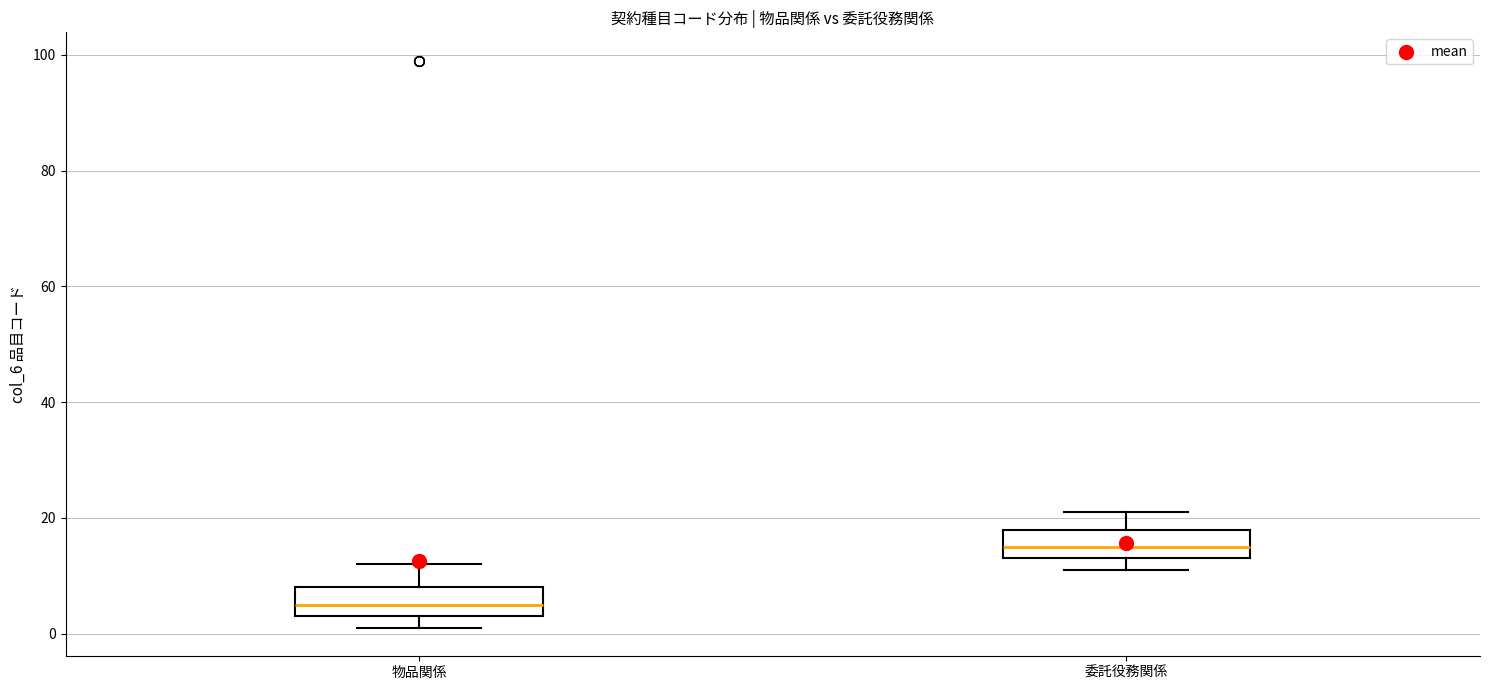

Reading left to right, transcribe this box plot: for each box, give where its median line is, the range the box spans, and where its two whiskers end, as read against the y-axis. The values are not printed on the chart, so give them approximately, as read against the axis.

物品関係: median 6, box 4 to 8, whiskers 2 to 12
委託役務関係: median 16, box 14 to 18, whiskers 12 to 22